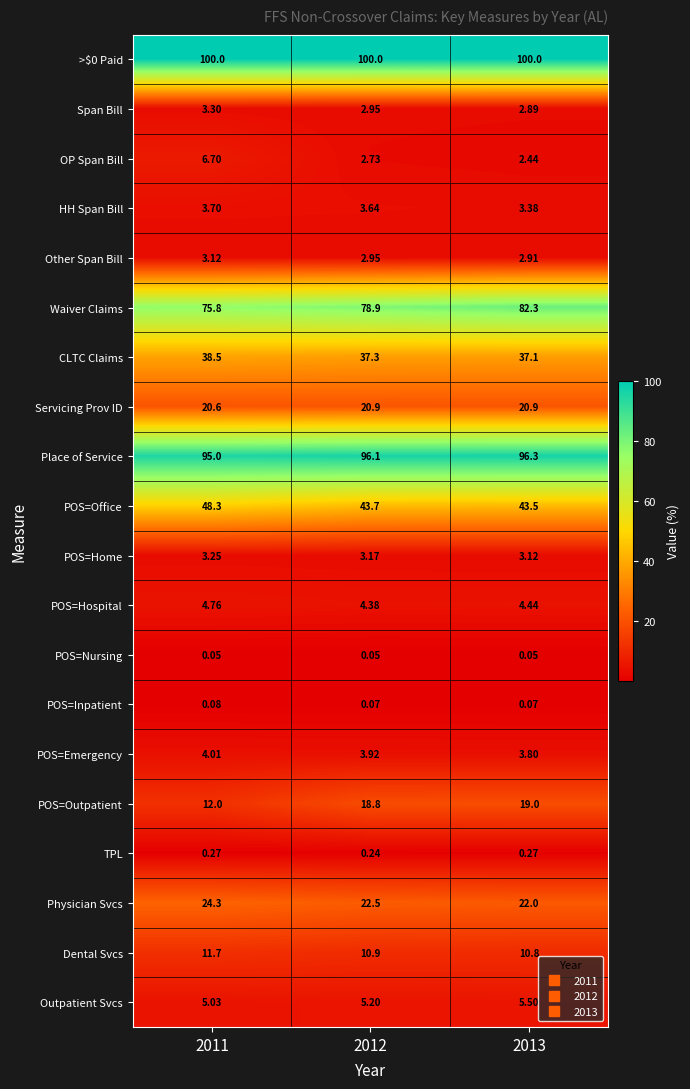

Which series has the largest range (max minus min)?

POS=Outpatient